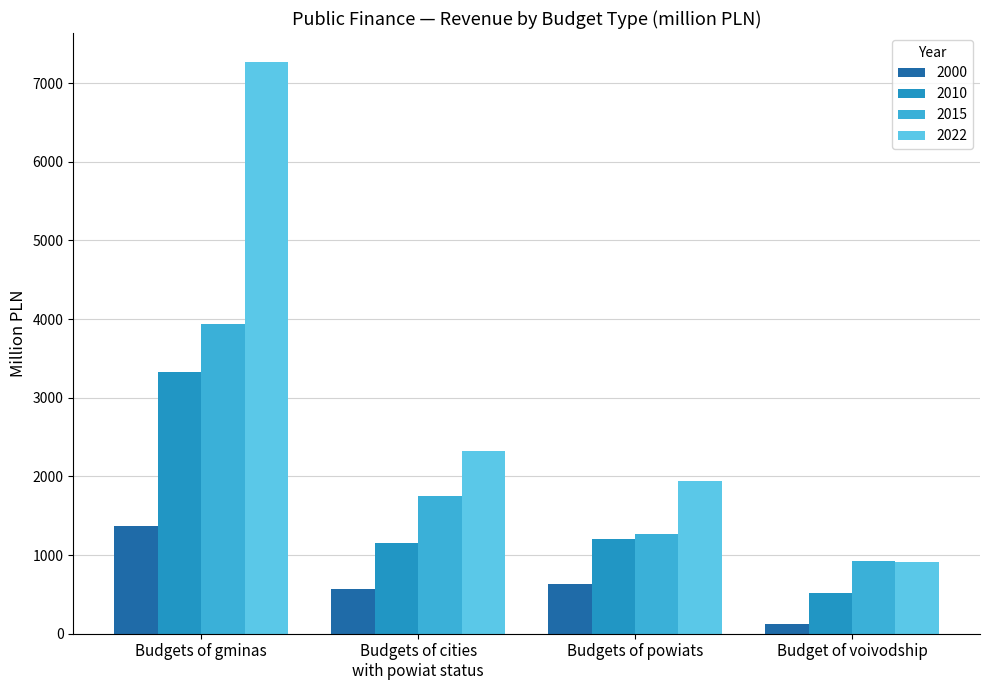

What value does the 2010 series have at Budgets of cities
with powiat status?

1153.0